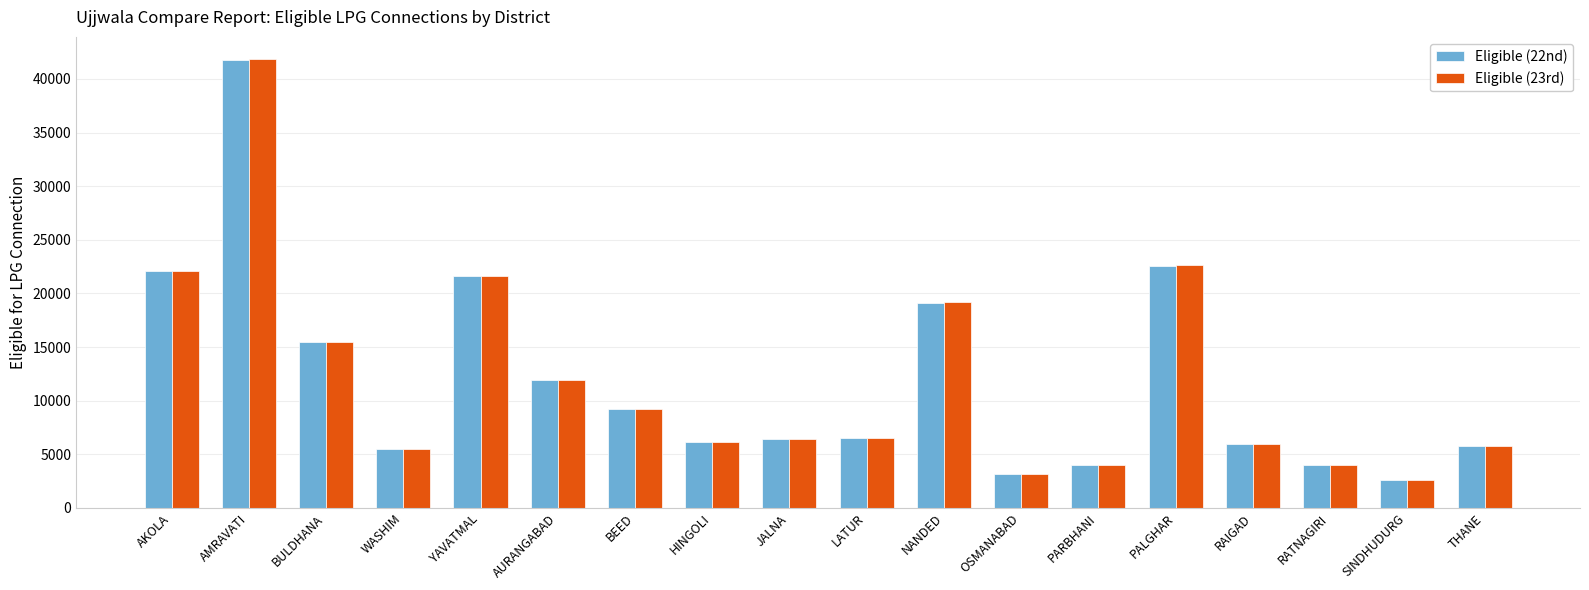

At how many categories does at least one series exceed 37826?

1